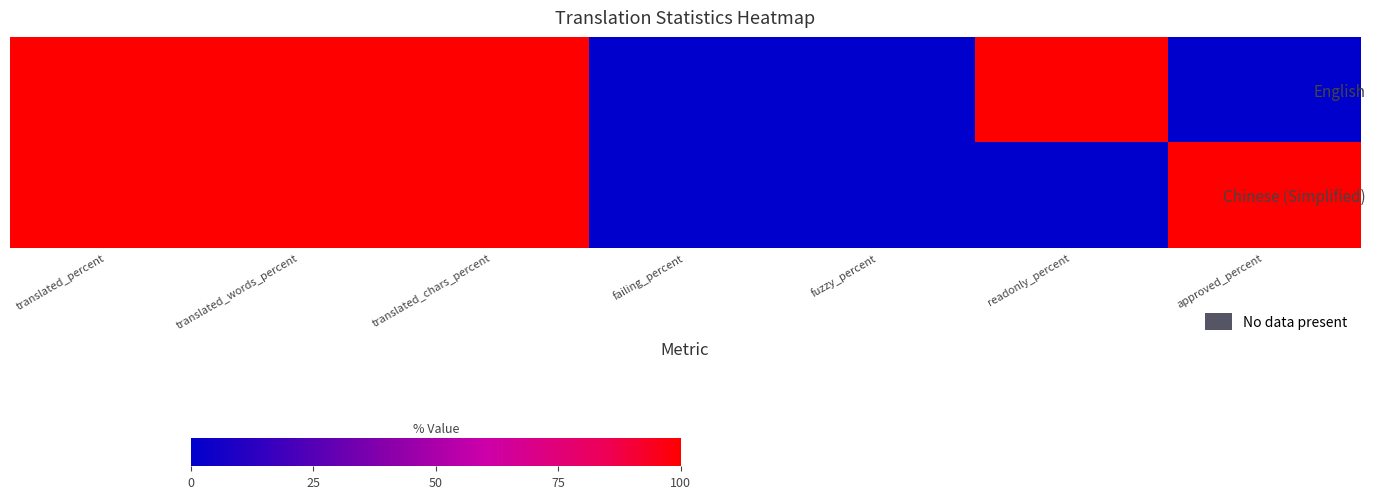

How many categories are shown in the chart?

7